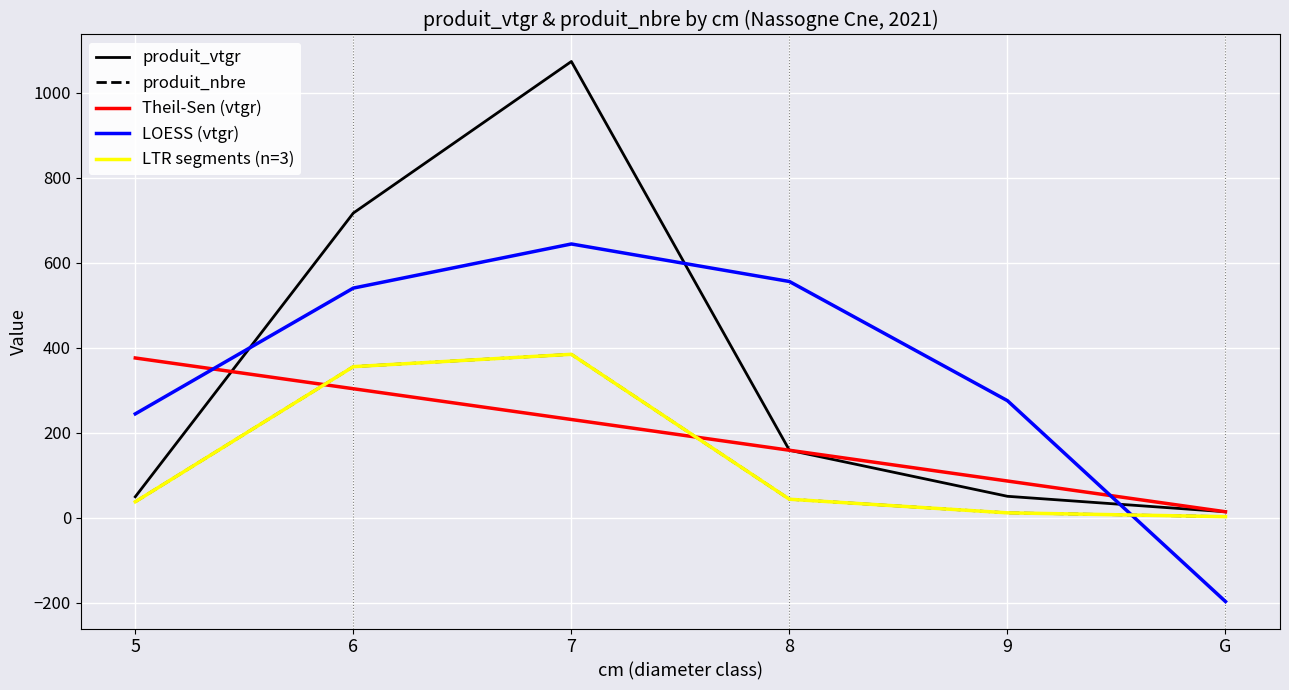

Between which two adjacent categories do produit_nbre and Theil-Sen (vtgr) first intersect?

5 and 6